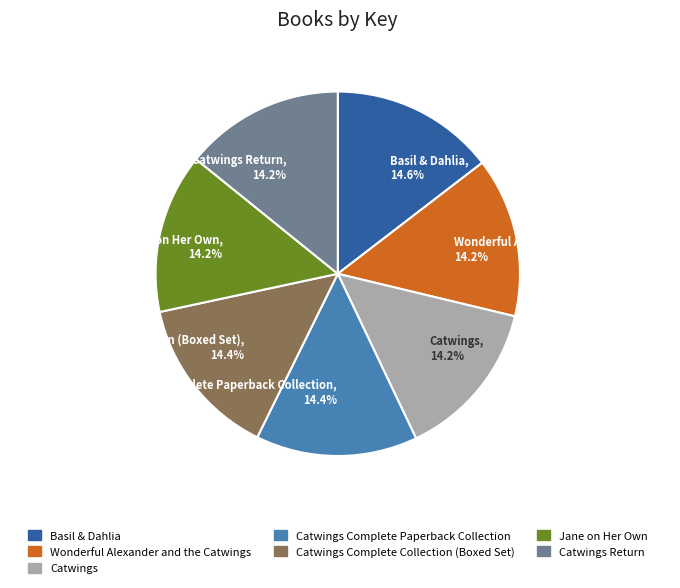

Is the sum of Catwings, 14.2% and Wonderful Alexander and the Catwings, 14.2% greater than half?

No